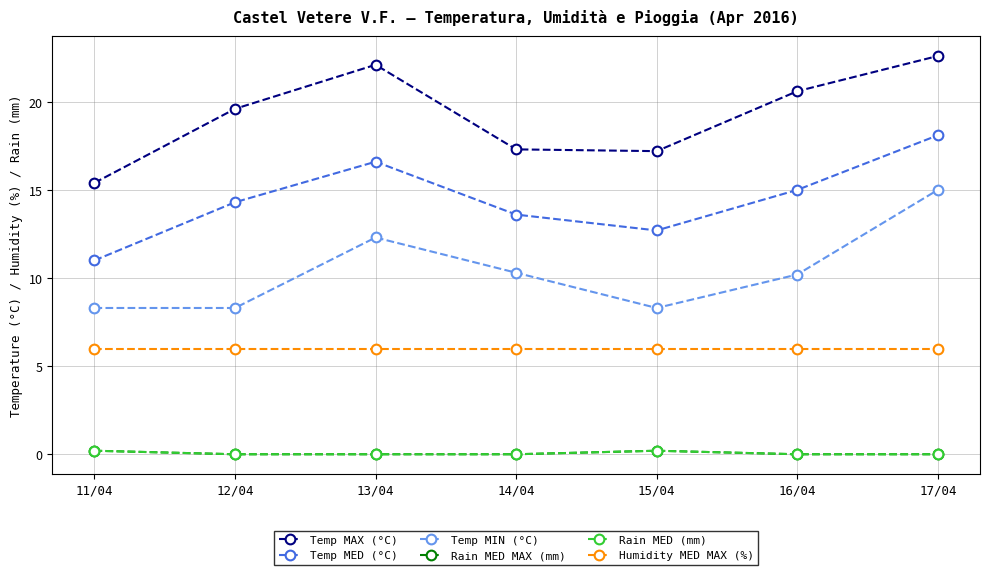

At which category does the chart reach its minimum across all series?

12/04